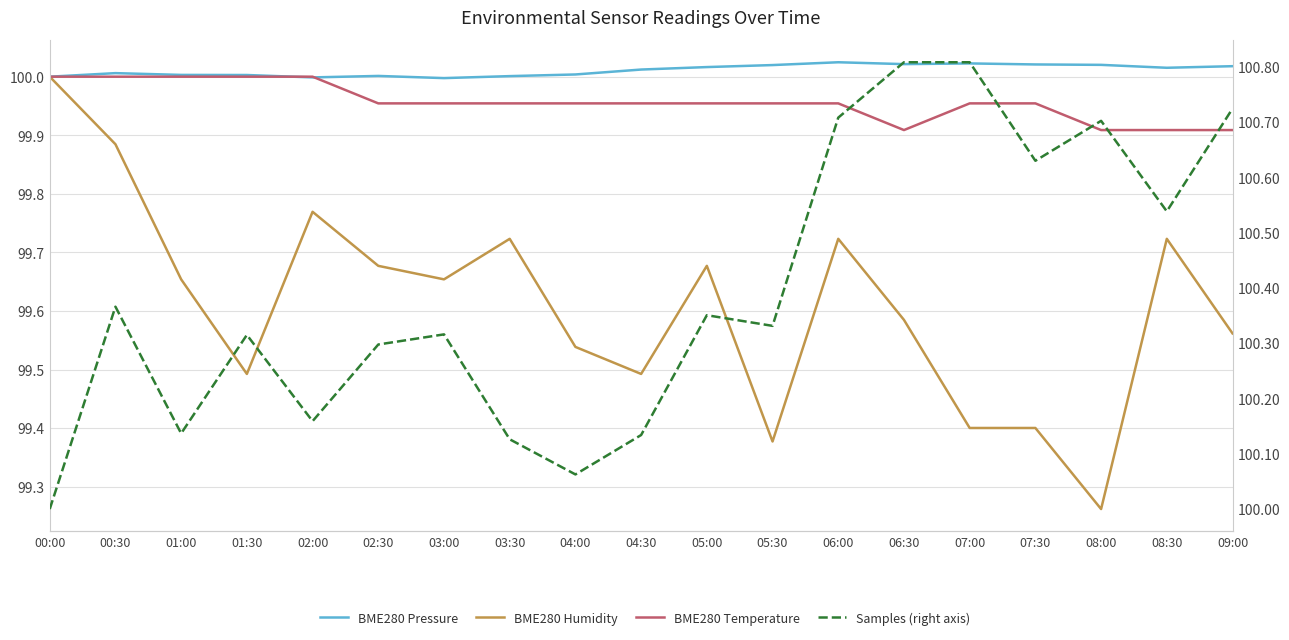

Reading left to right, what are all the values shown in this chart?

BME280 Pressure: 00:00=100.0	00:30=100.0	01:00=100.0	01:30=100.0	02:00=100.0	02:30=100.0	03:00=100.0	03:30=100.0	04:00=100.0	04:30=100.0	05:00=100.0	05:30=100.0	06:00=100.0	06:30=100.0	07:00=100.0	07:30=100.0	08:00=100.0	08:30=100.0	09:00=100.0
BME280 Humidity: 00:00=100.0	00:30=99.9	01:00=99.7	01:30=99.5	02:00=99.8	02:30=99.7	03:00=99.7	03:30=99.7	04:00=99.5	04:30=99.5	05:00=99.7	05:30=99.4	06:00=99.7	06:30=99.6	07:00=99.4	07:30=99.4	08:00=99.3	08:30=99.7	09:00=99.6
BME280 Temperature: 00:00=100.0	00:30=100.0	01:00=100.0	01:30=100.0	02:00=100.0	02:30=100.0	03:00=100.0	03:30=100.0	04:00=100.0	04:30=100.0	05:00=100.0	05:30=100.0	06:00=100.0	06:30=99.9	07:00=100.0	07:30=100.0	08:00=99.9	08:30=99.9	09:00=99.9
Samples (right axis): 00:00=100.0	00:30=100.4	01:00=100.1	01:30=100.3	02:00=100.2	02:30=100.3	03:00=100.3	03:30=100.1	04:00=100.1	04:30=100.1	05:00=100.4	05:30=100.3	06:00=100.7	06:30=100.8	07:00=100.8	07:30=100.6	08:00=100.7	08:30=100.5	09:00=100.7